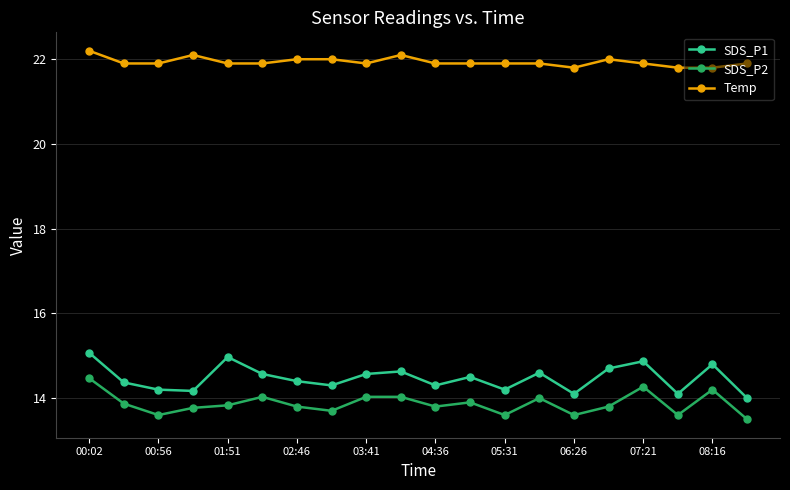

True or false: Temp and SDS_P1 intersect in this chart.

False